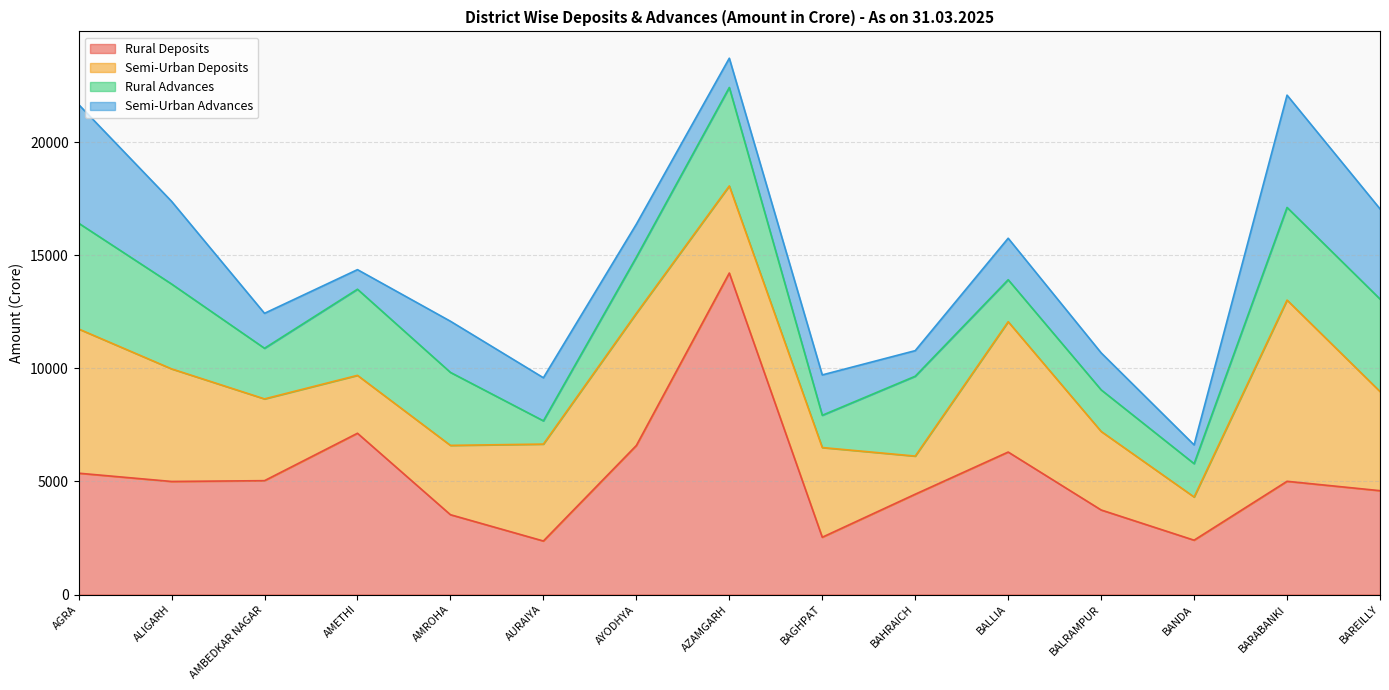

Rank the series at AMROHA from lowest to highest value.

Semi-Urban Advances, Semi-Urban Deposits, Rural Advances, Rural Deposits